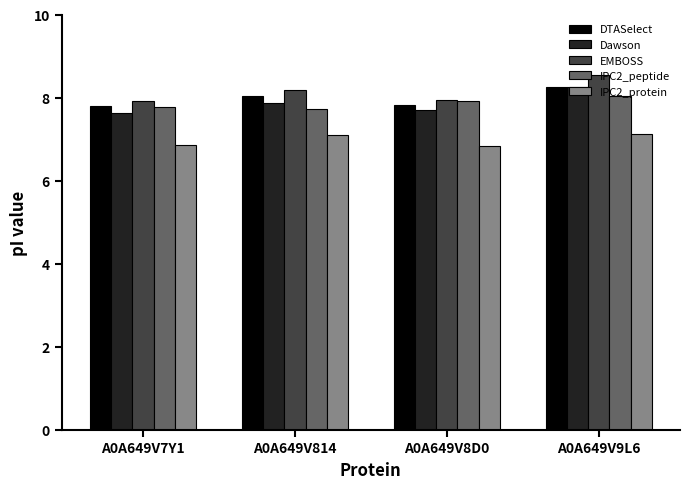

How many values in the IPC2_protein series exceed 7?

2